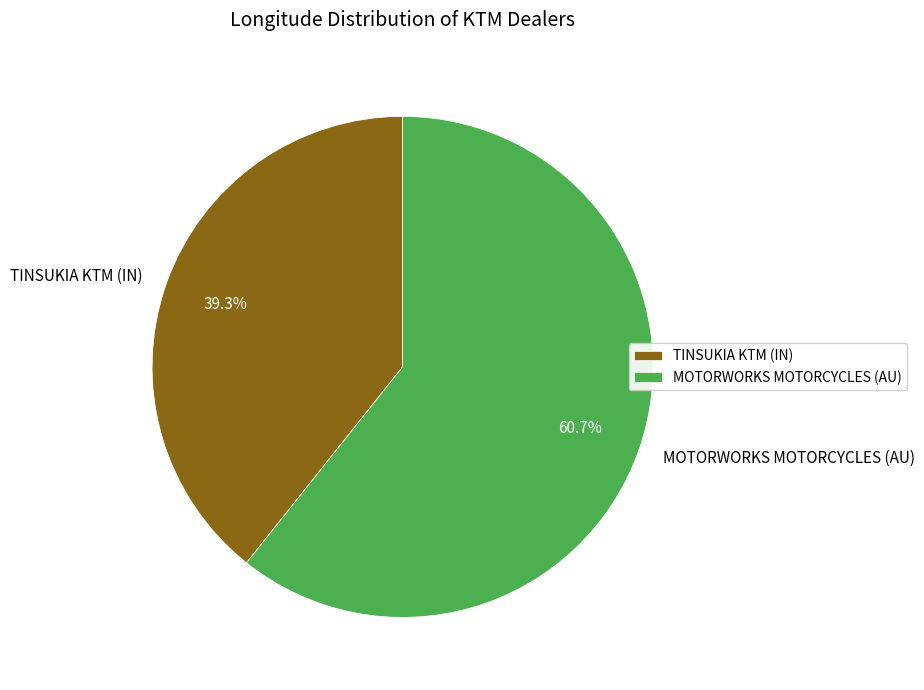

To the nearest percent, what is the average slice percentage?

50%